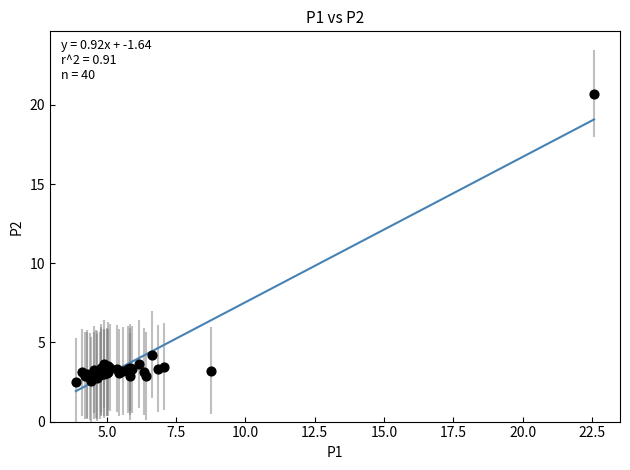

What Y value in the scatter plot is closest to 11?

4.2